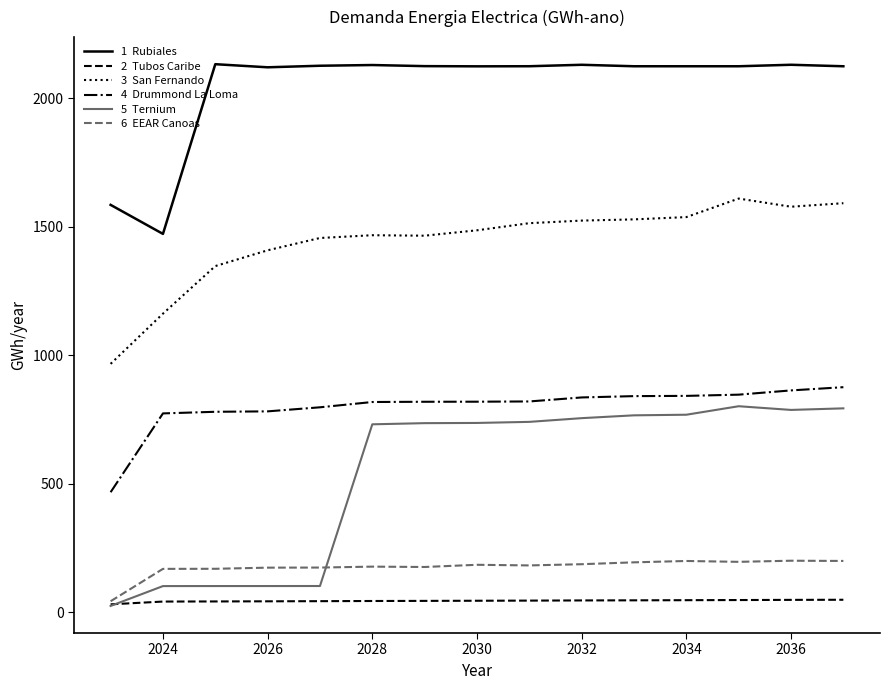

What is the maximum value shown in the chart?

2132.6